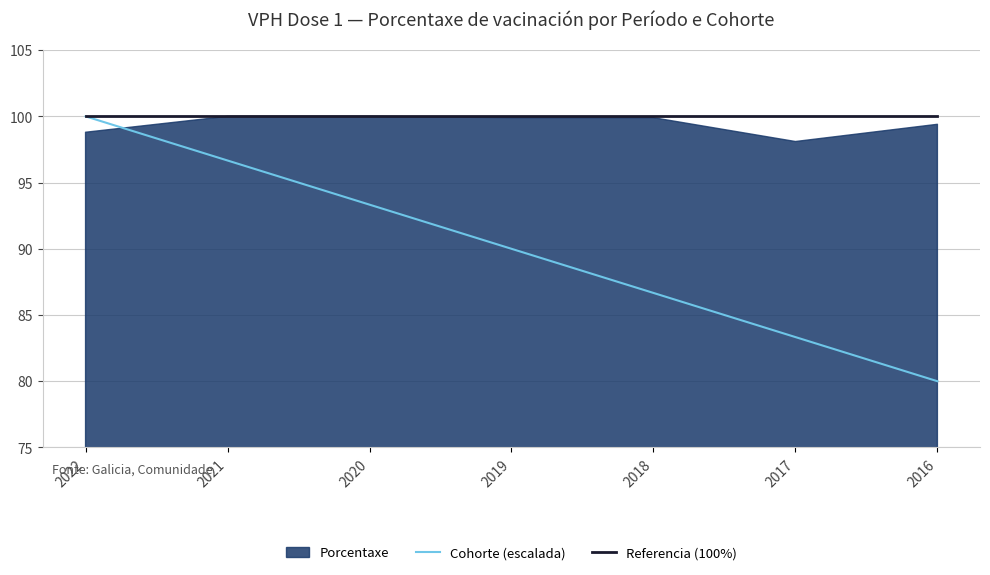

Where is Referencia (100%) nearest to the value 100?

2022